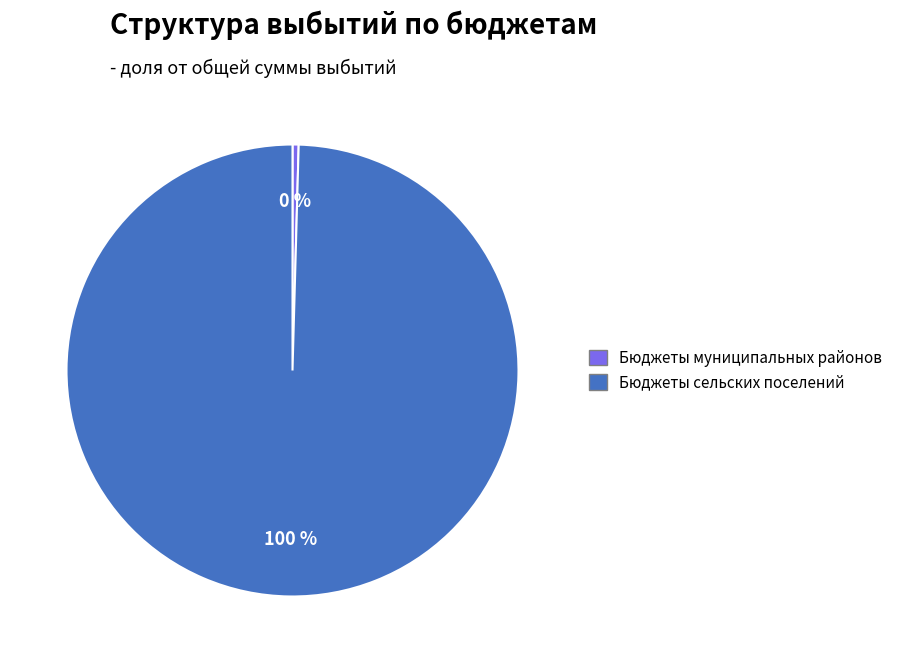

To the nearest percent, what is the average slice percentage?

50%